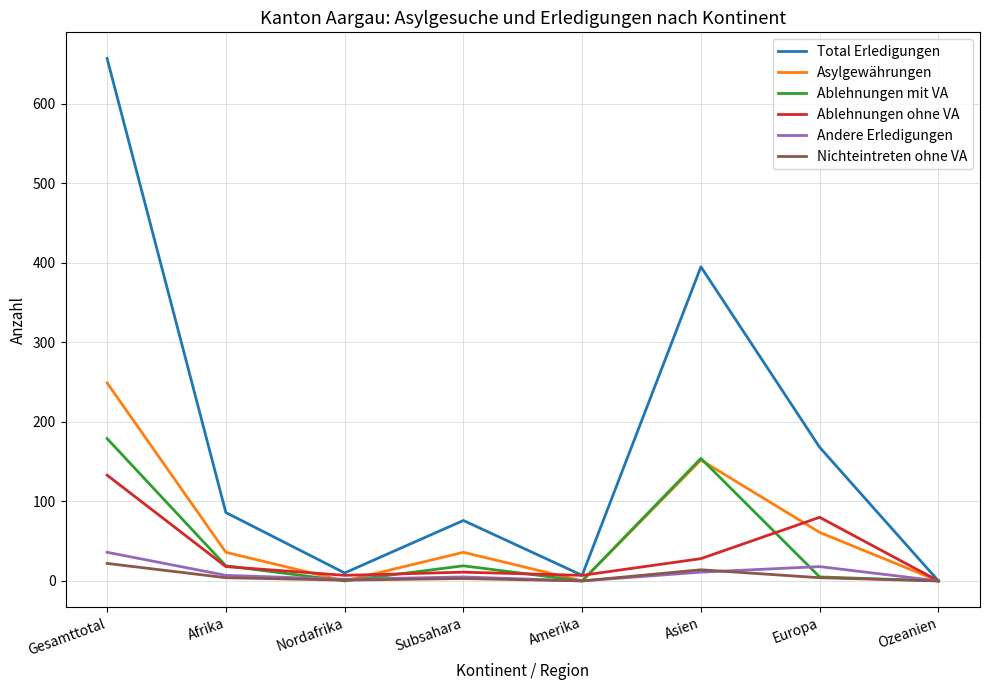

What is the maximum value for Nichteintreten ohne VA?

22